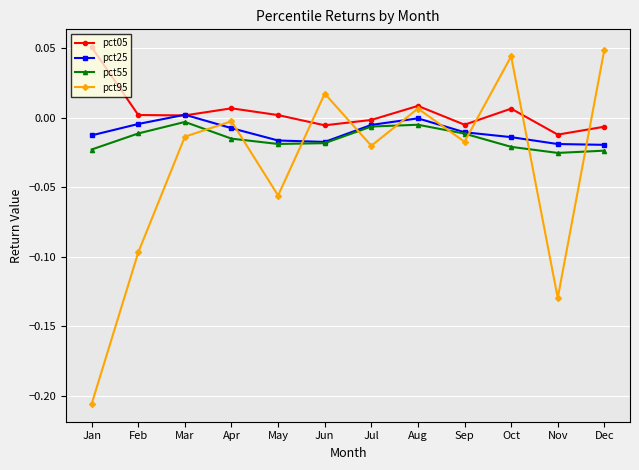

The value of pct25 at Apr is -0.0. True or false?

True